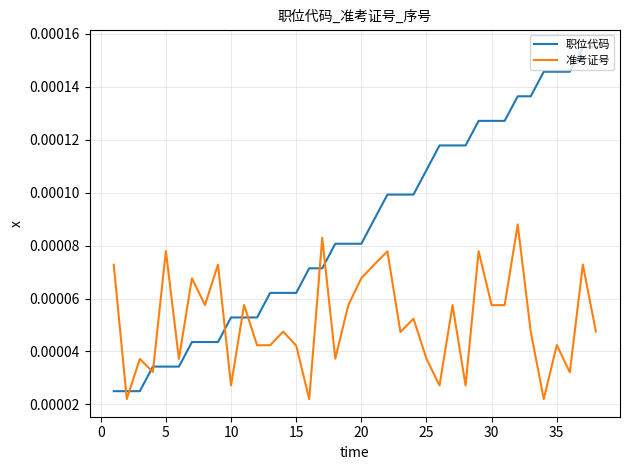

Which series has the largest total across all categories?

职位代码